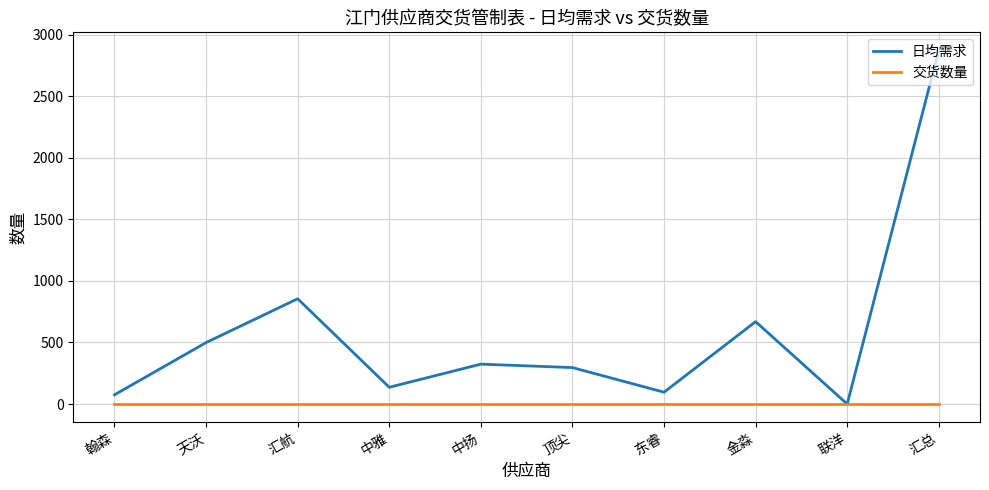

List the series in order of their peak value, highest first.

日均需求, 交货数量